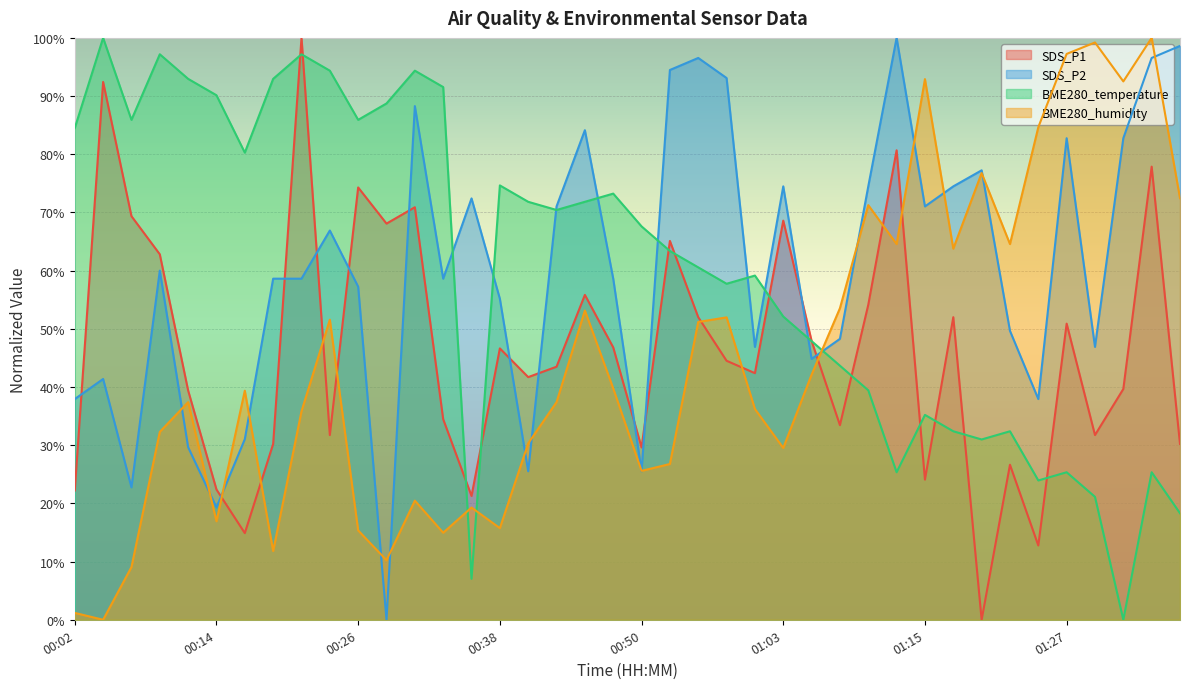

What is the average value of the SDS_P2 series?

60.3